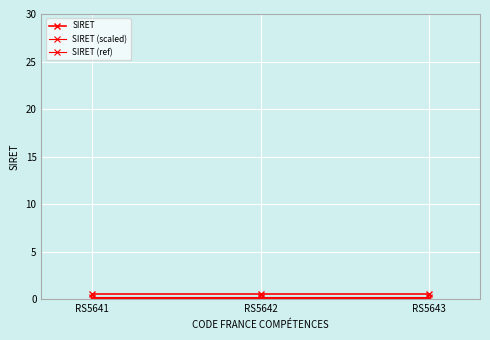

True or false: SIRET (ref) has a value of 0.2 at RS5641.

False